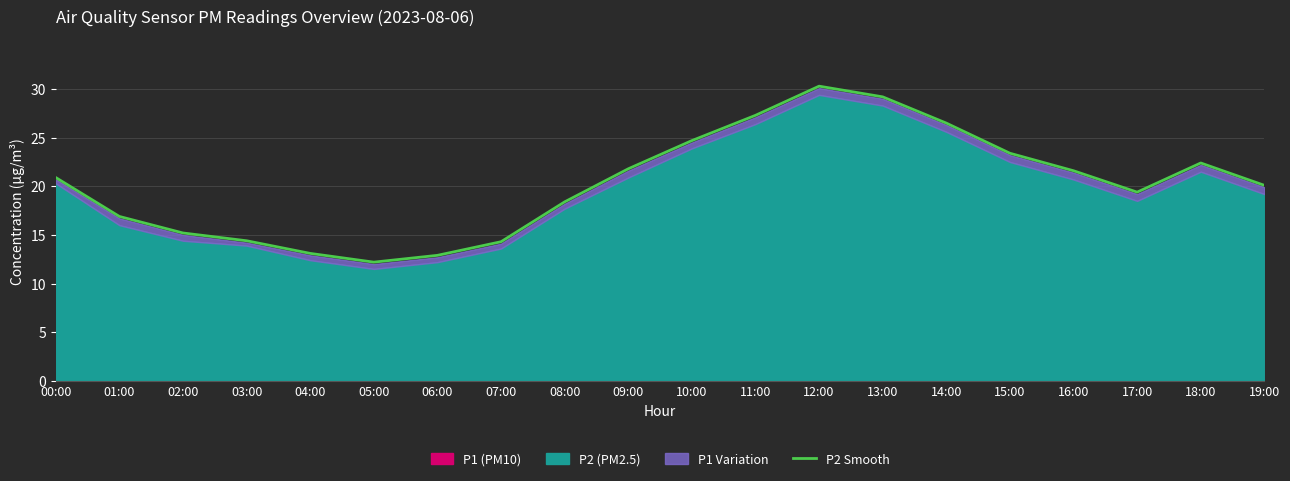

The value at 00:00 is 10.8. True or false?

False